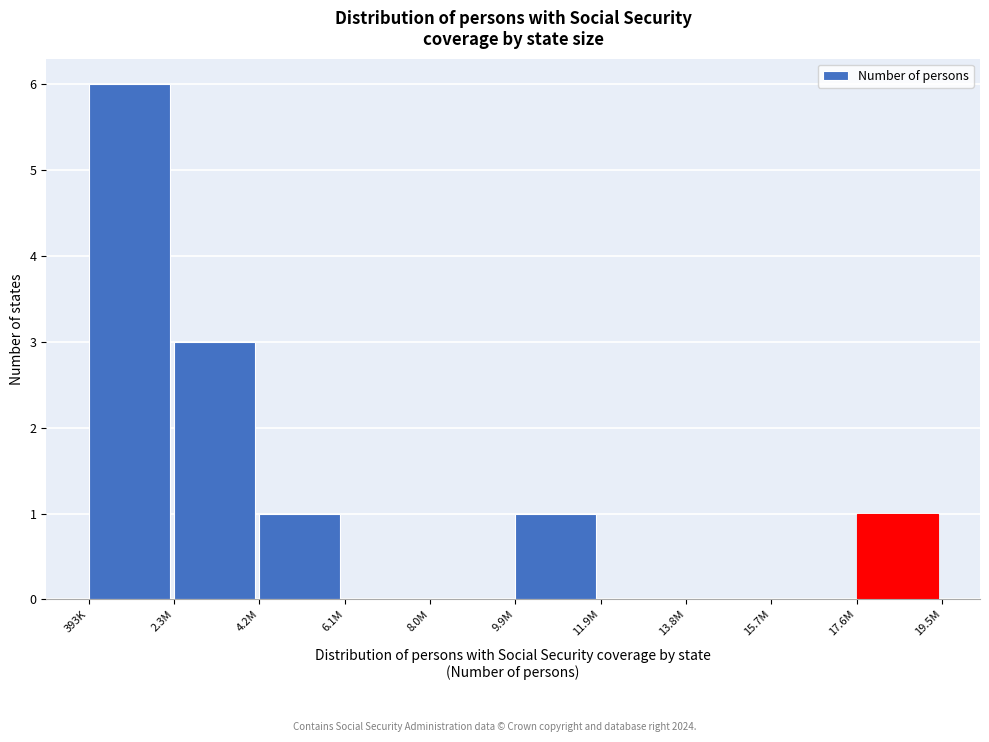

Reading right to left, what are all the values shown in this chart?

17.6M=1	15.7M=0	13.8M=0	11.9M=0	9.9M=1	8.0M=0	6.1M=0	4.2M=1	2.3M=3	393K=6